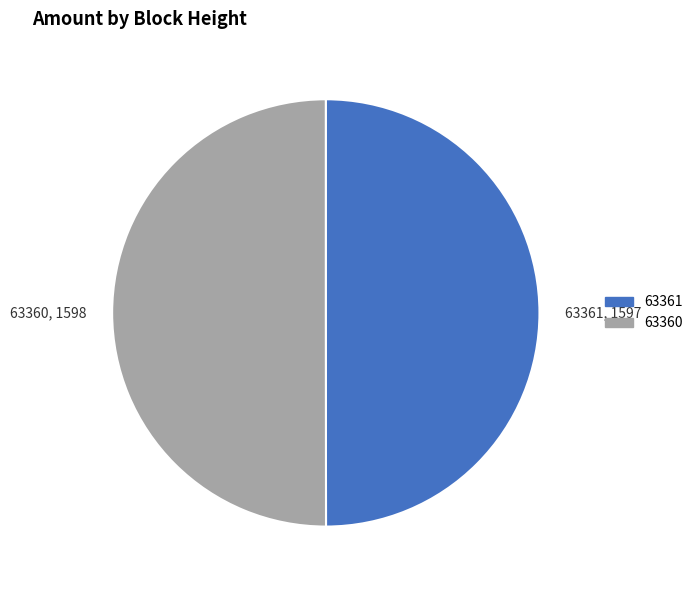

How many segments does this pie chart have?

2